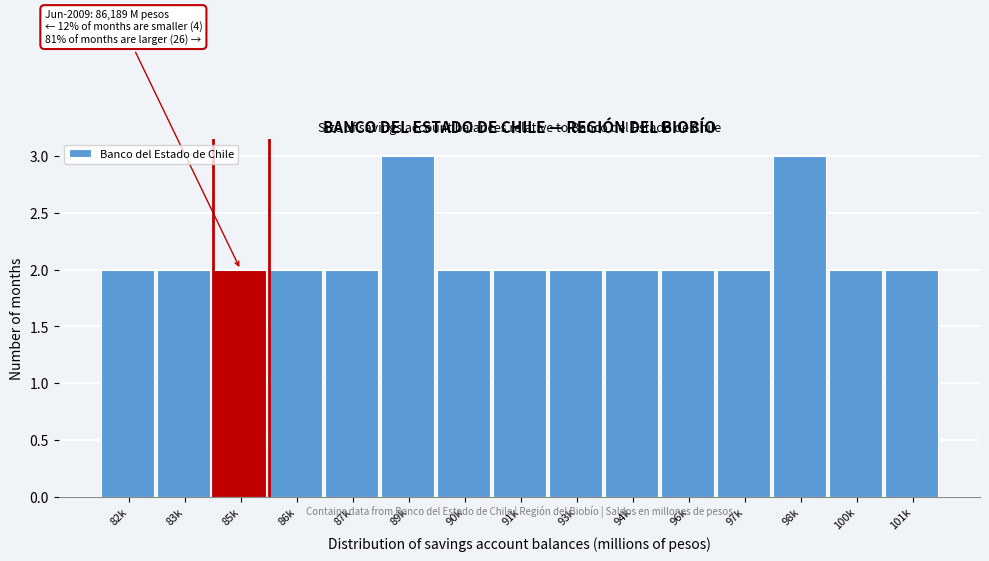

Reading left to right, extract all data points from this chart.

82k=2	83k=2	85k=2	86k=2	87k=2	89k=3	90k=2	91k=2	93k=2	94k=2	96k=2	97k=2	98k=3	100k=2	101k=2